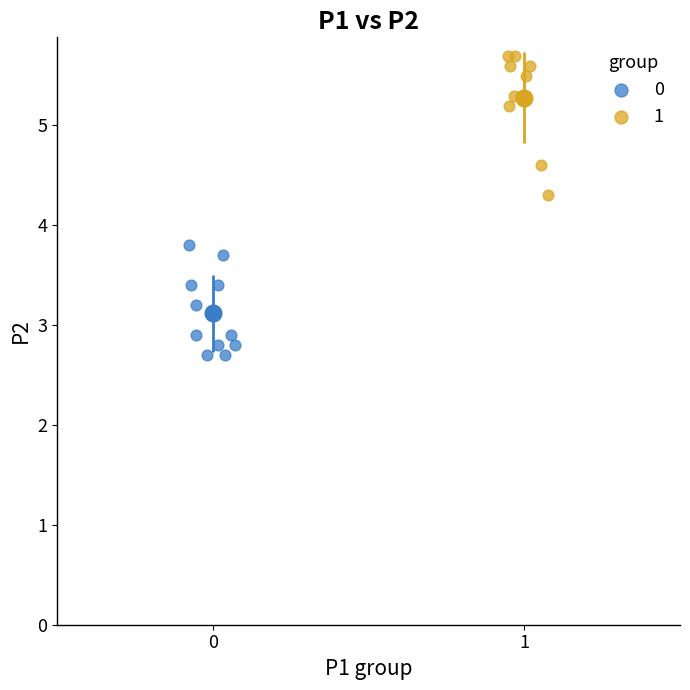

Which series has the widest spread of Y values?

1